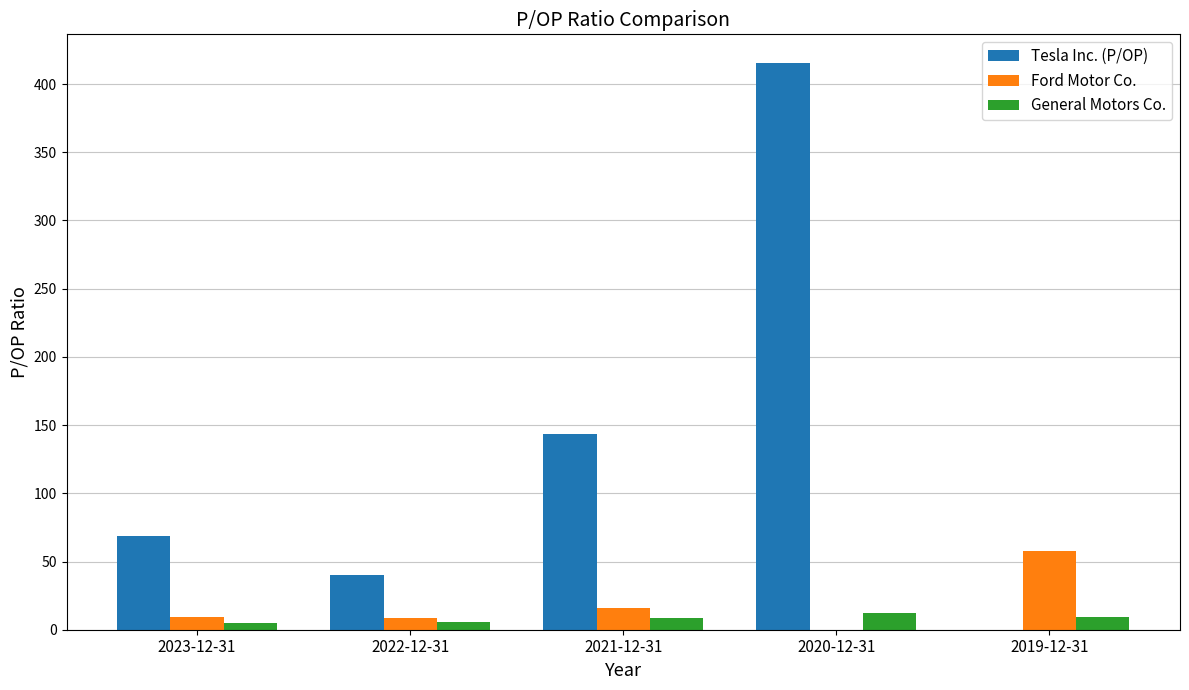

What is the average value of the General Motors Co. series?

7.9